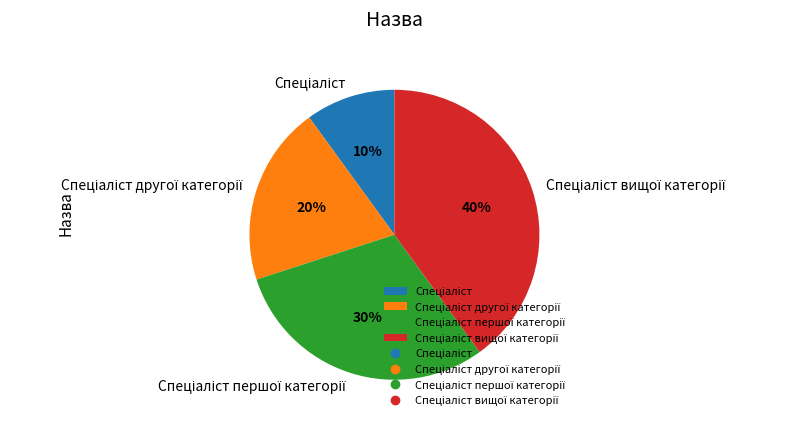

To the nearest percent, what is the difference between the largest and smallest slice percentages?

30%